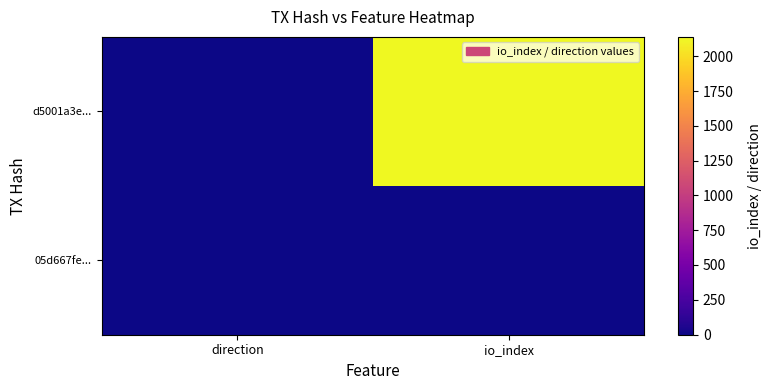

Reading left to right, what are all the values shown in this chart?

d5001a3e...: direction=-1	io_index=2139
05d667fe...: direction=1	io_index=0